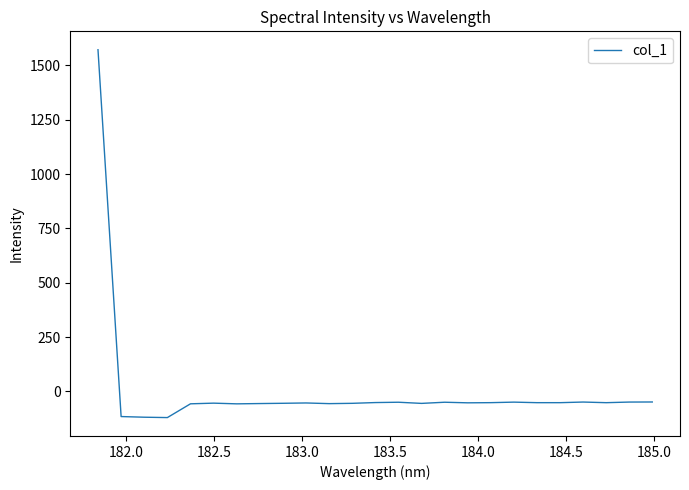

What is the minimum value shown in the chart?

-120.3